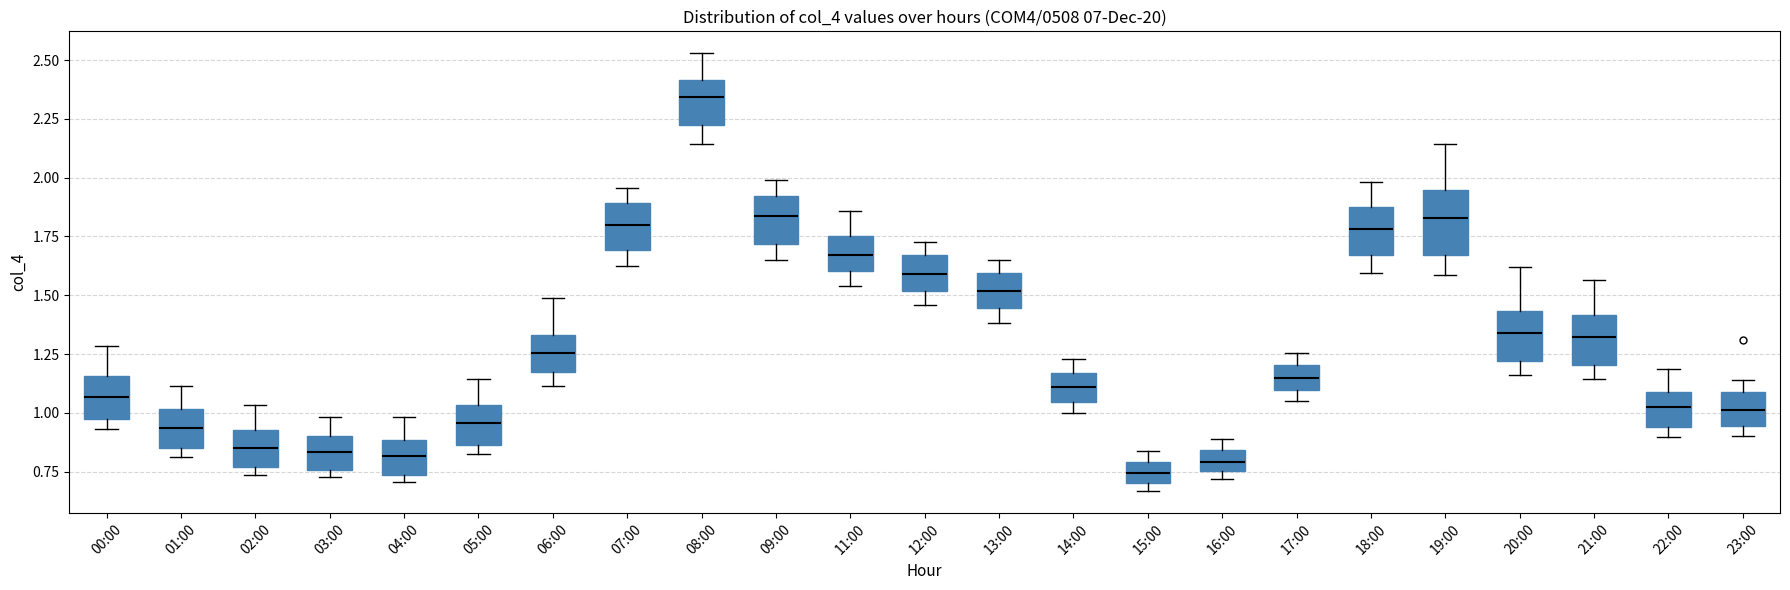

Where does the median line of the box for 15:00 sit on the y-axis? The values are not printed on the chart, so give them approximately, as read against the axis.

0.75